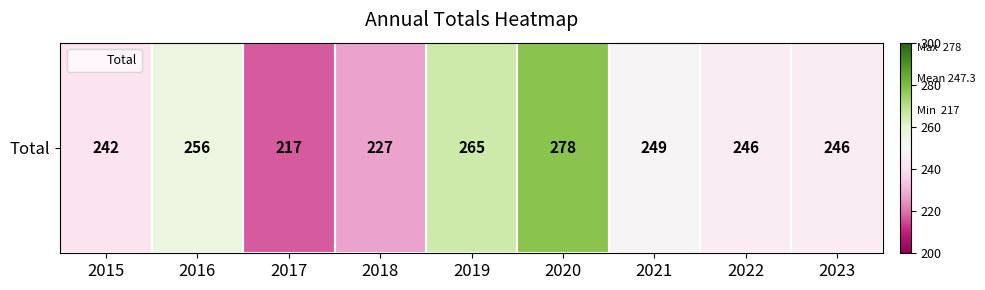

What is the difference between the maximum and second lowest values?

51